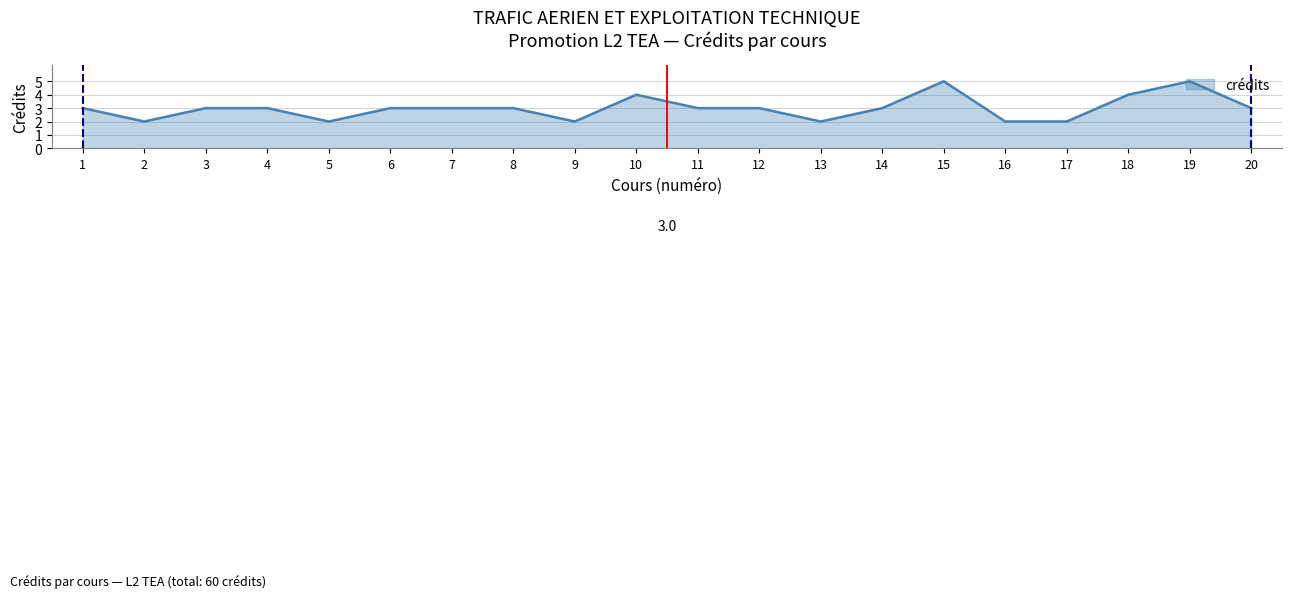

What is the difference between the maximum and minimum values?

3